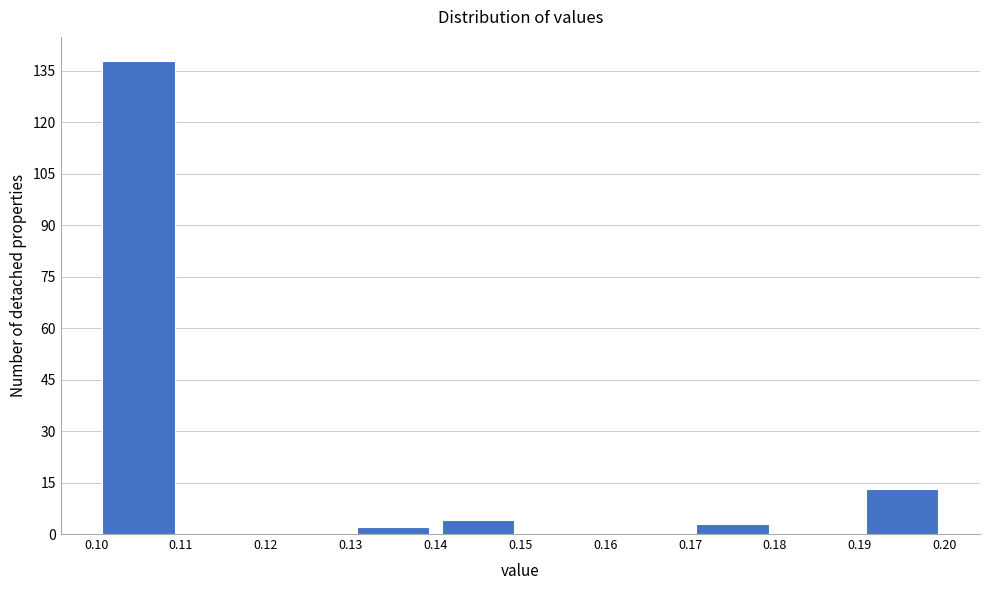

Reading left to right, list every bar in this chart as the range it spans on the x-axis followed by its height. The values are not printed on the chart, so give them approximately, as read against the axis.

0.10 to 0.11: 138
0.11 to 0.12: 0
0.12 to 0.13: 0
0.13 to 0.14: 2
0.14 to 0.15: 4
0.15 to 0.16: 0
0.16 to 0.17: 0
0.17 to 0.18: 4
0.18 to 0.19: 0
0.19 to 0.20: 14